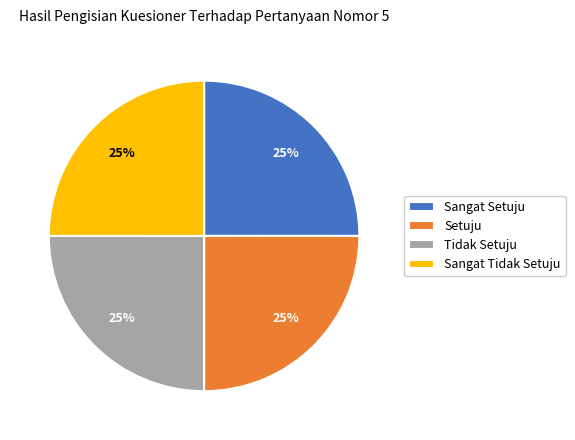

To the nearest percent, what is the combined percentage of Sangat Setuju and Tidak Setuju?

50%